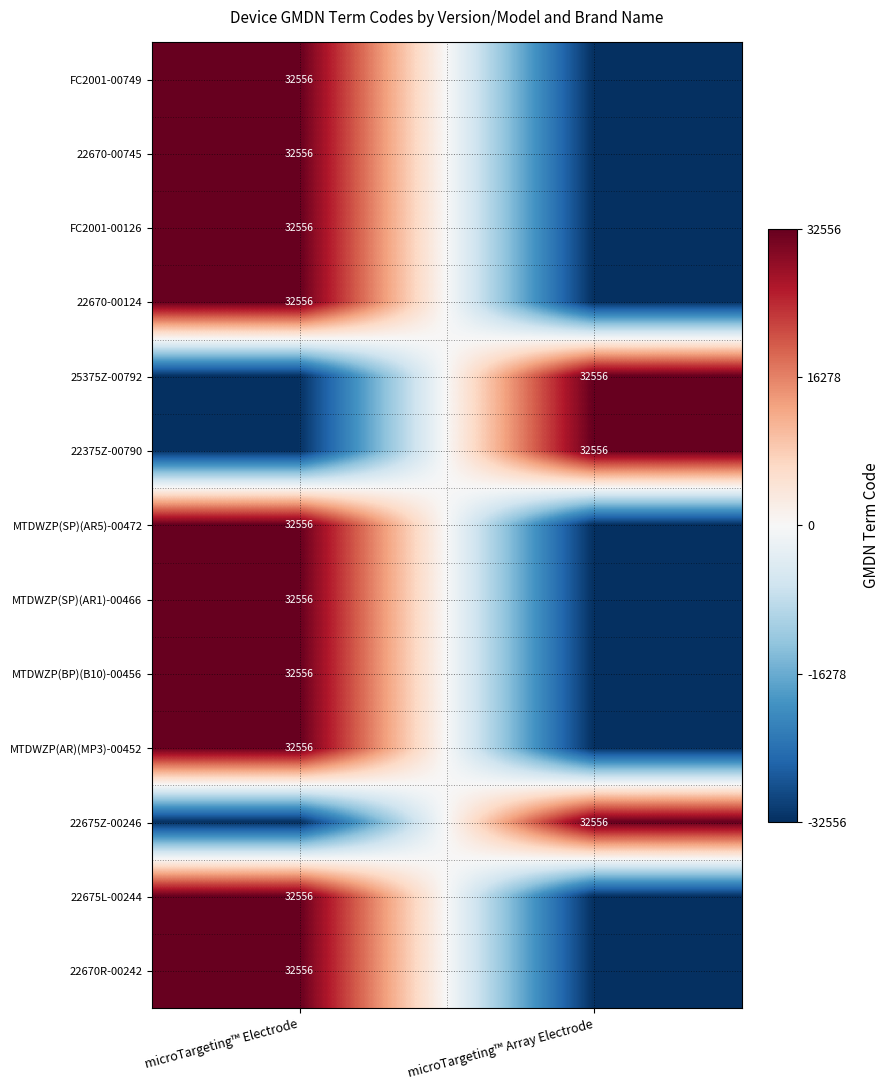

What is the total value across all series at microTargeting™ Array Electrode?

-227892